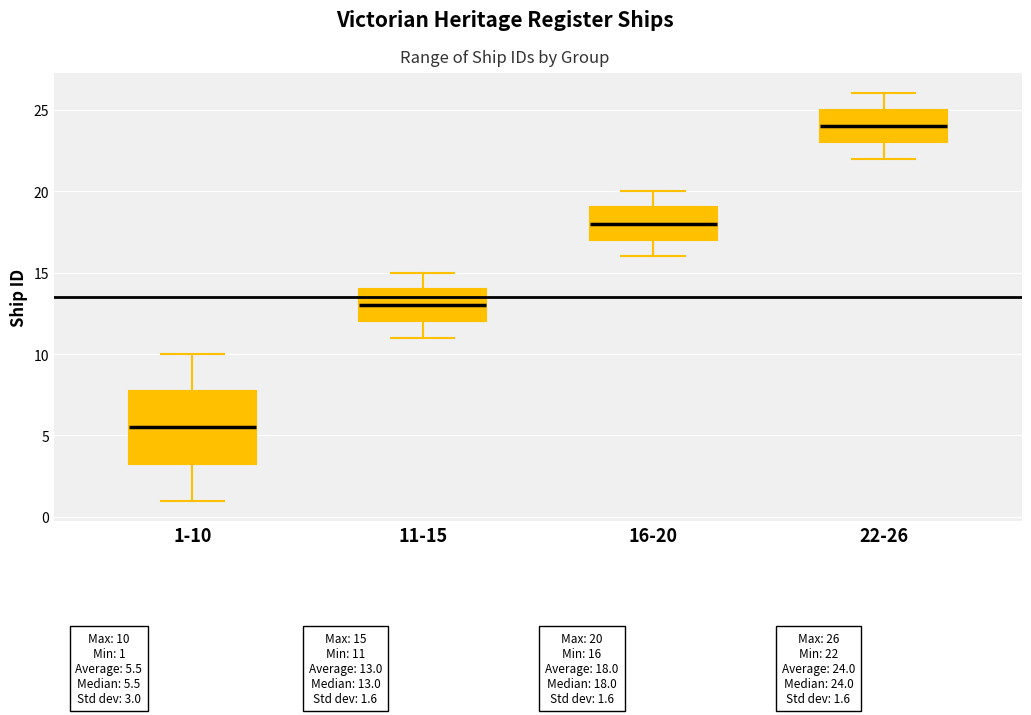

Comparing the boxes themselves (not the whiskers), which one is the tallest?

1-10